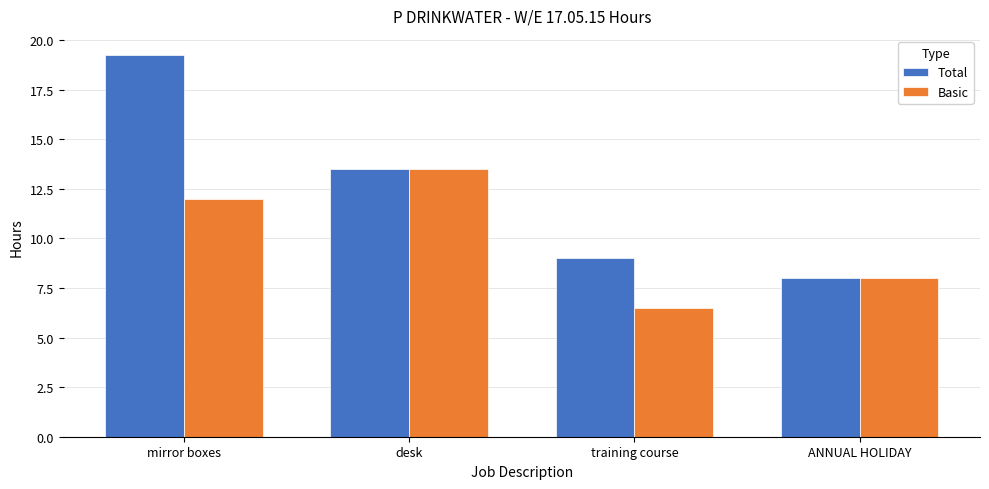

Does the chart contain any negative values?

No